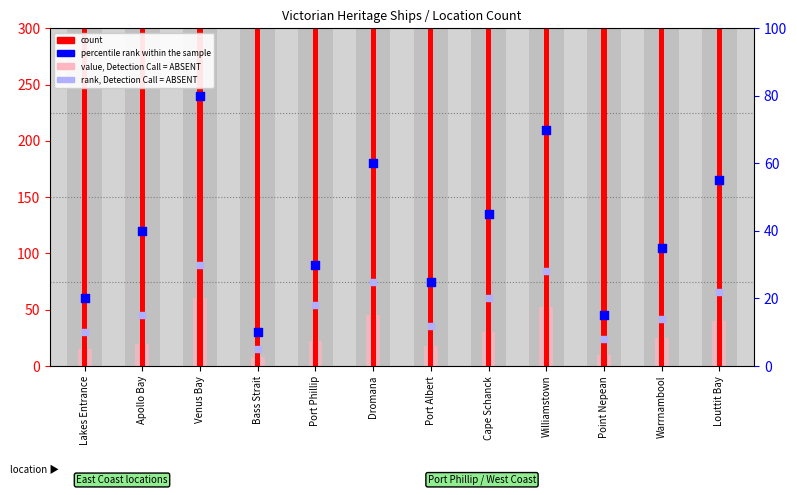

What are all the series names shown in the legend?

count, value, Detection Call = ABSENT, percentile rank within the sample, rank, Detection Call = ABSENT